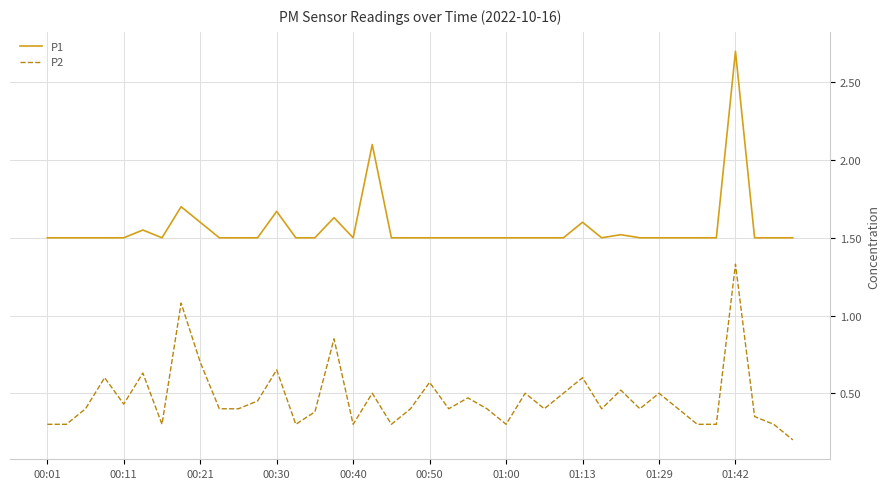

List the series in order of their peak value, highest first.

P1, P2